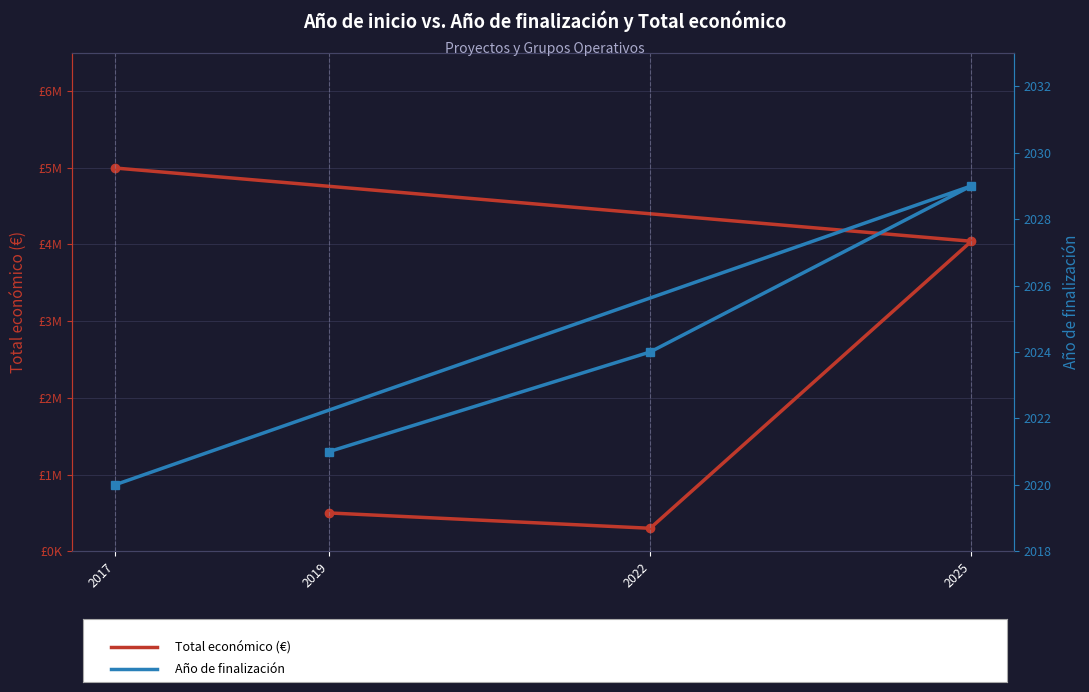

What is the difference between the highest and lowest values at 2017?

4994986